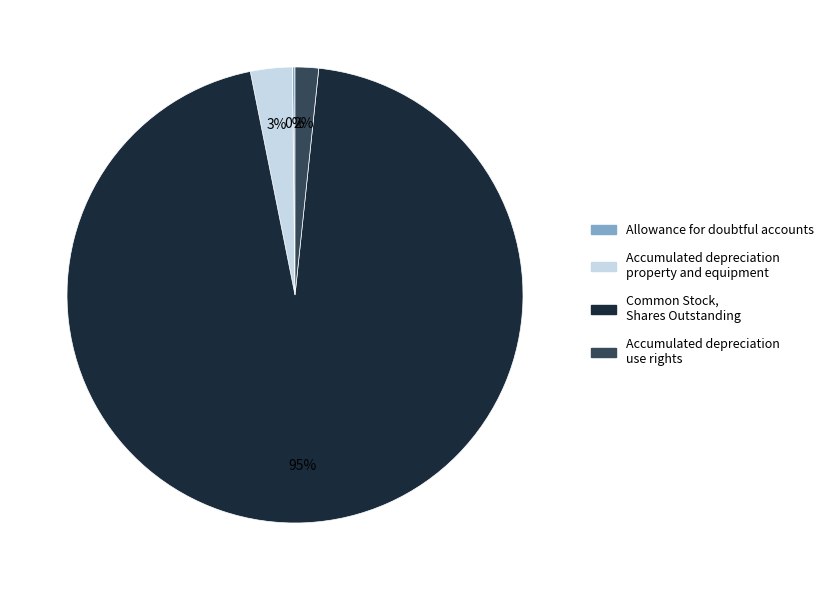

Is there a majority slice in this chart?

Yes